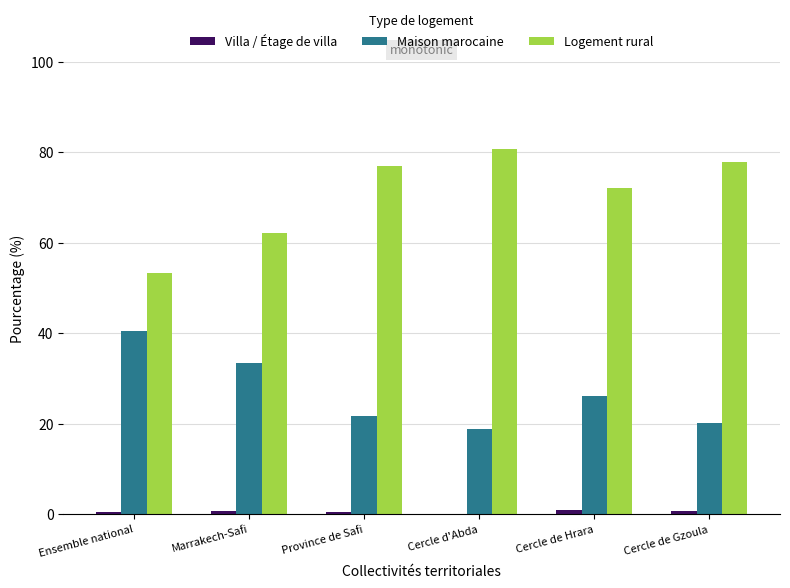

Which series has the largest total across all categories?

Logement rural